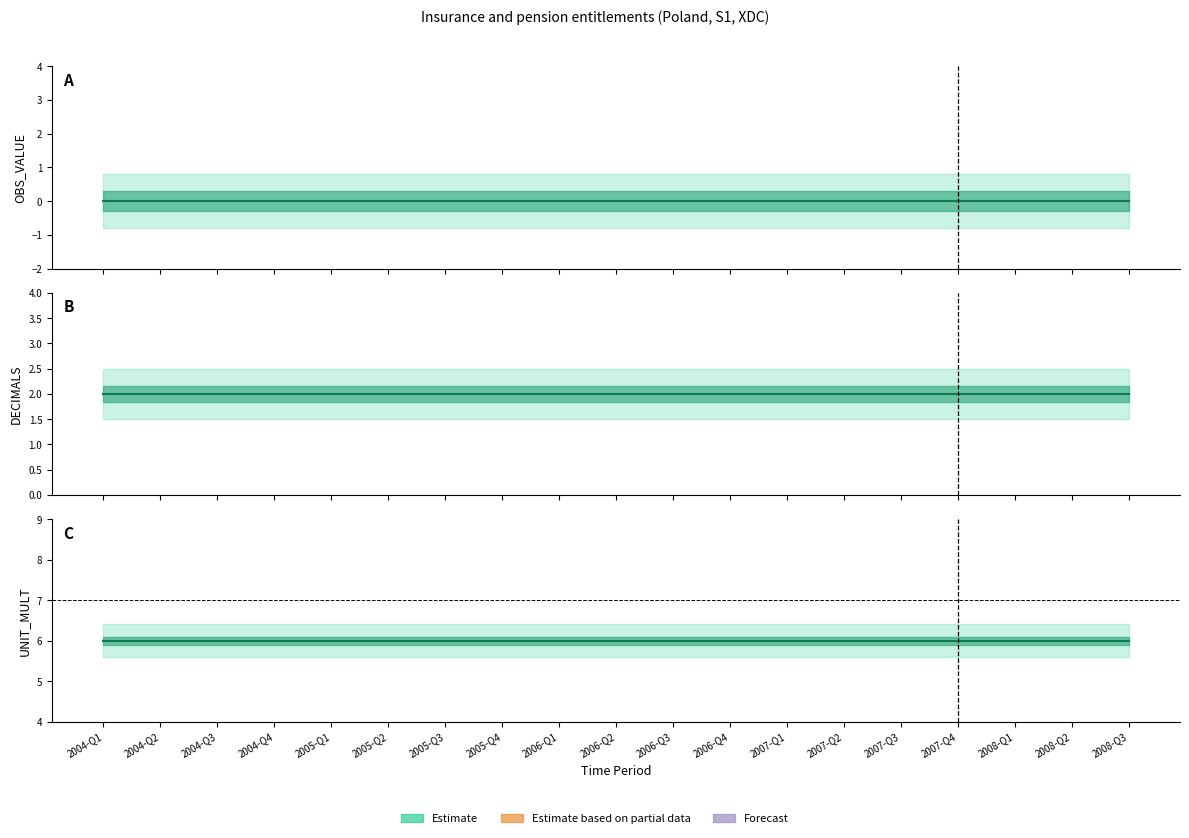

At how many categories does at least one series exceed 1?

19